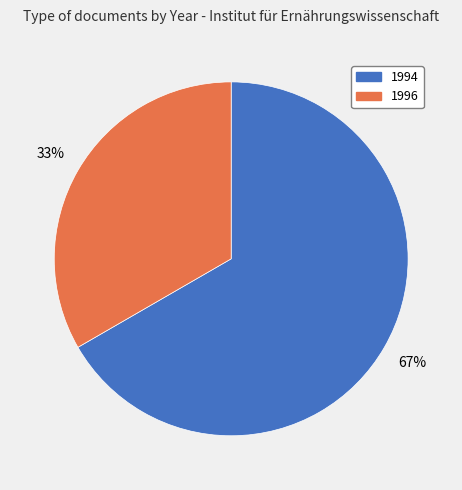

To the nearest percent, what is the average slice percentage?

50%